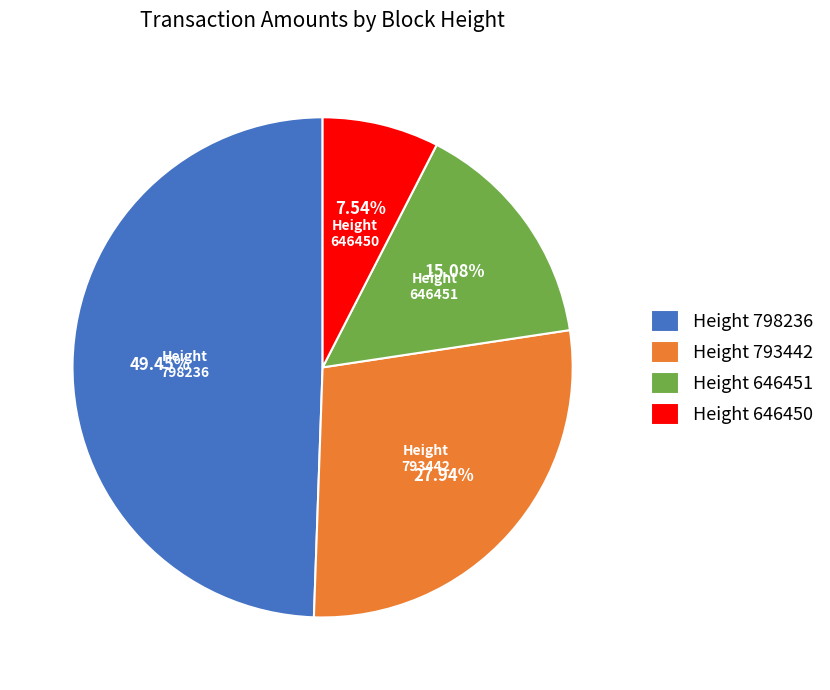

Rank the categories by value from lowest to highest.

Height 646450, Height 646451, Height 793442, Height 798236